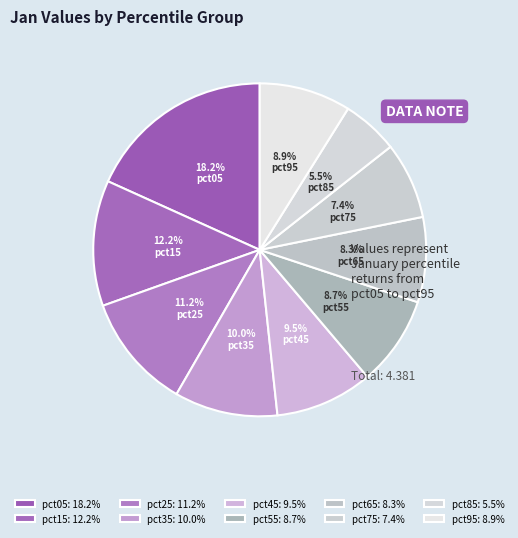

How many segments does this pie chart have?

10